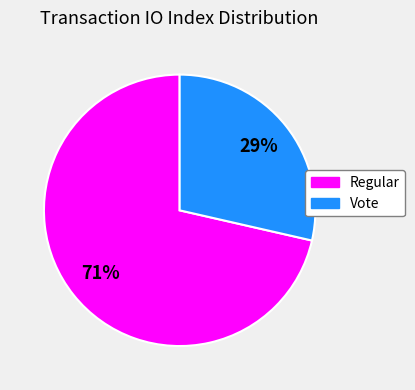

Is the sum of Vote and Regular greater than half?

Yes